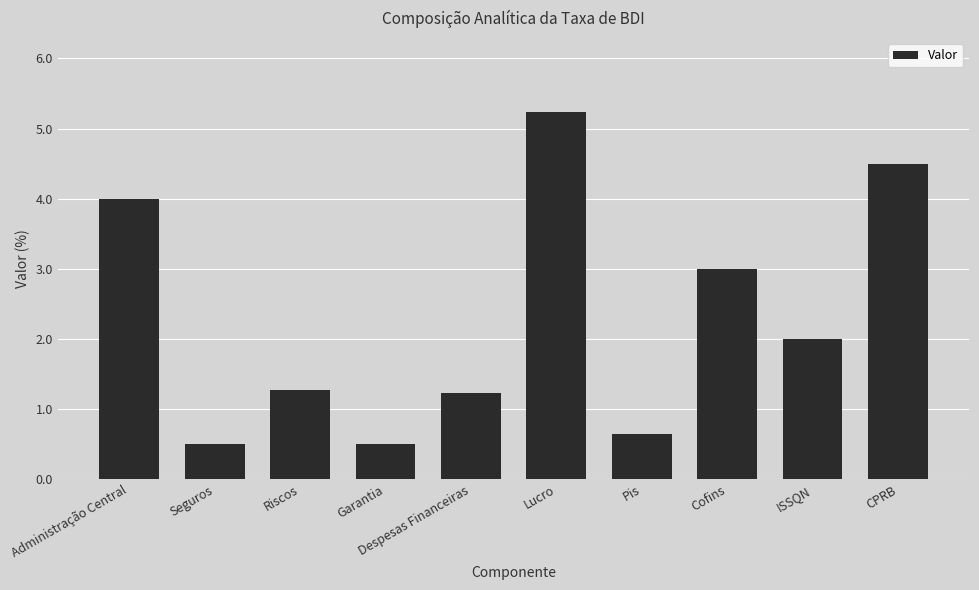

What value does the data have at Garantia?

0.5